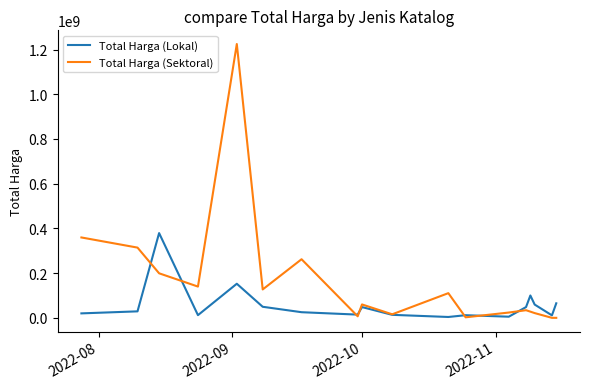

What is the difference between the maximum and minimum values in the Total Harga (Sektoral) series?

1224682000